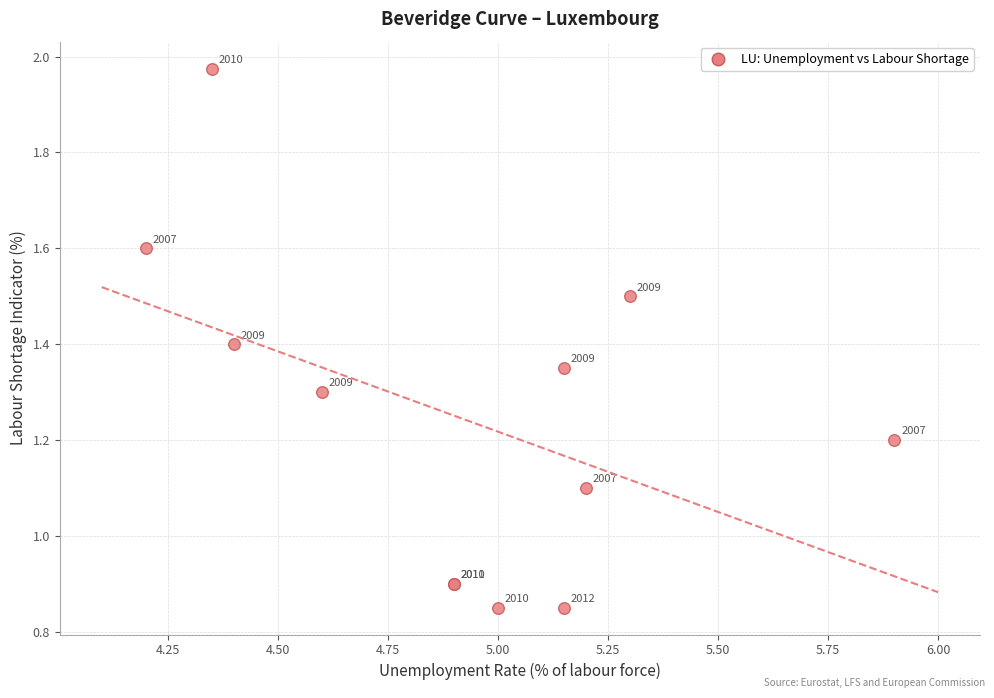

What Y value in the scatter plot is closest to 1?

0.9